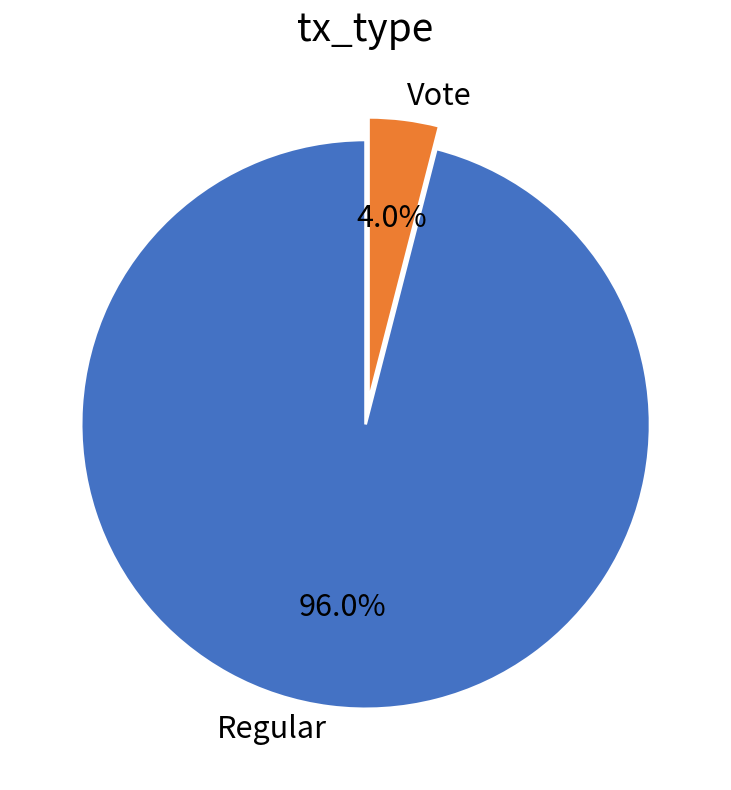

To the nearest percent, what portion does Vote represent?

4%